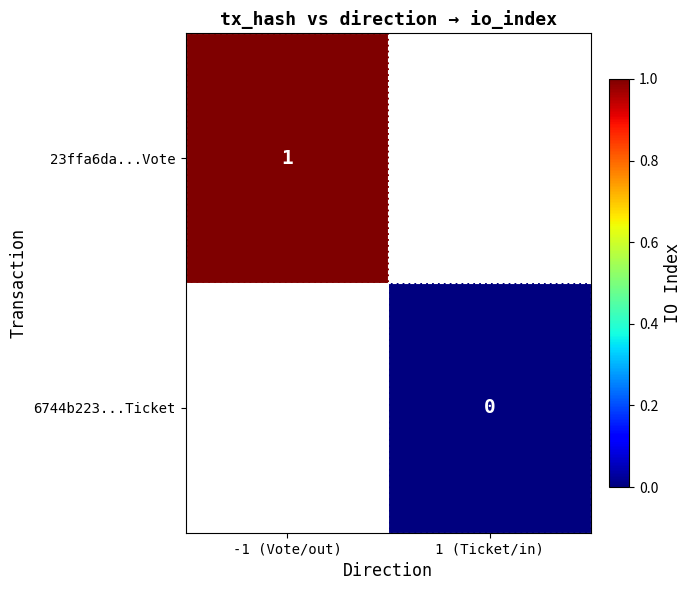

How many distinct data groups are displayed?

2